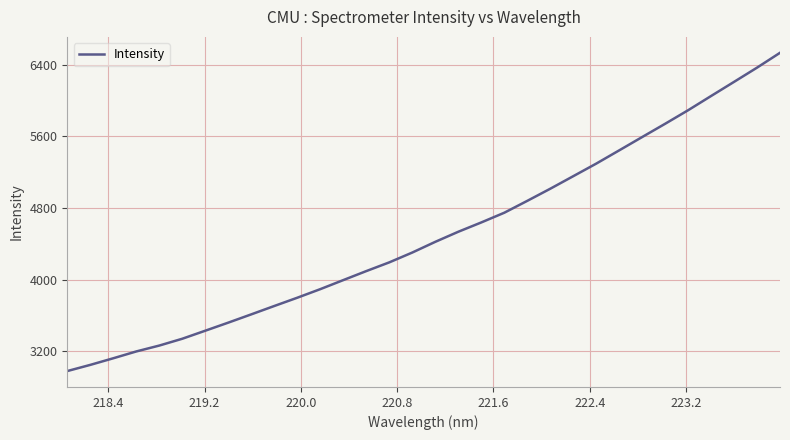

What is the maximum value shown in the chart?

6534.8